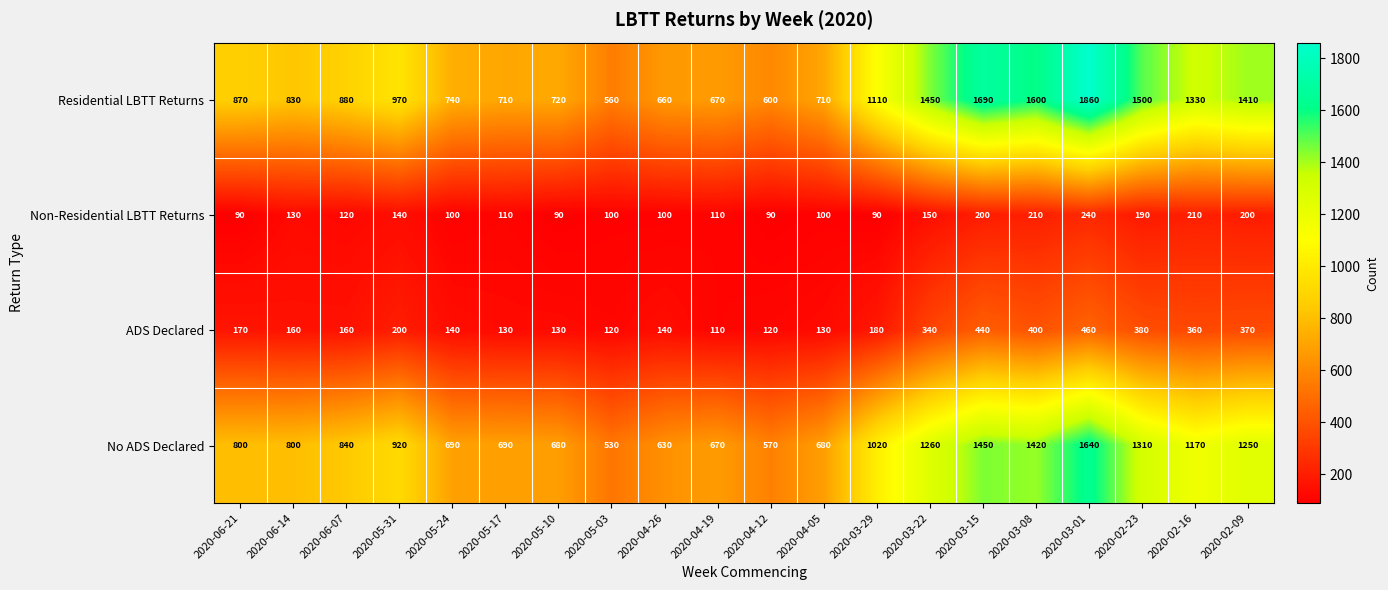

Which series changed the most between 2020-04-19 and 2020-03-01?

Residential LBTT Returns